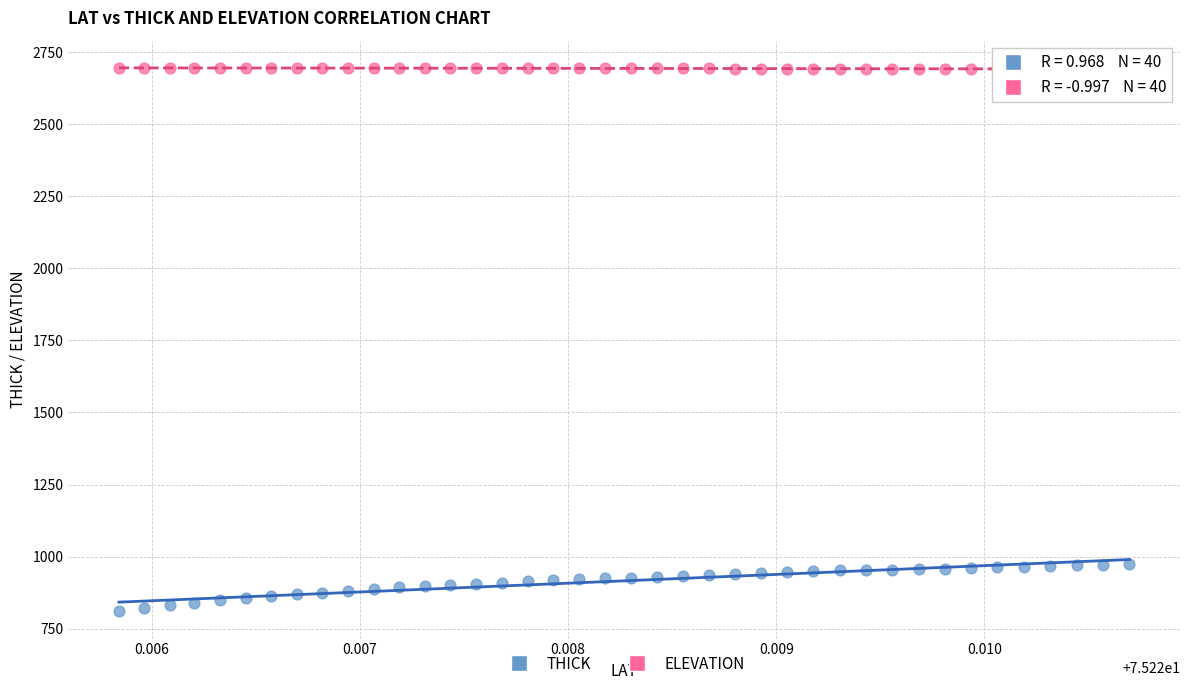

Which series contains the highest Y value?

ELEVATION